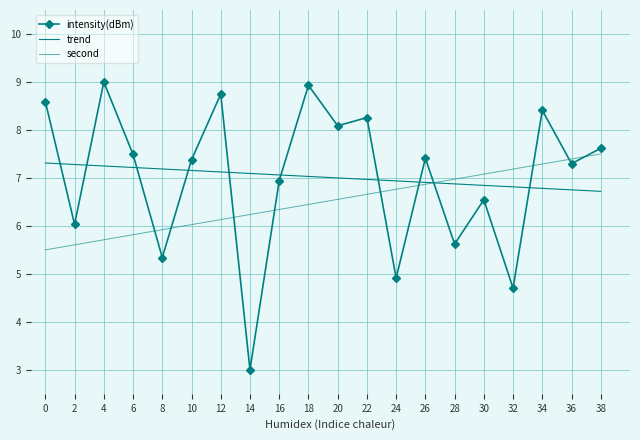

At which label does intensity(dBm) reach its minimum?

14